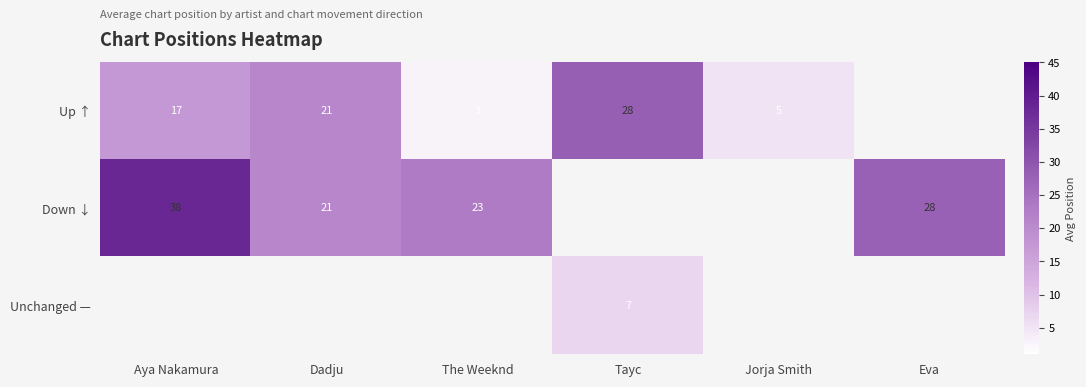

The Down ↓ series shows 8.8 at The Weeknd. True or false?

False